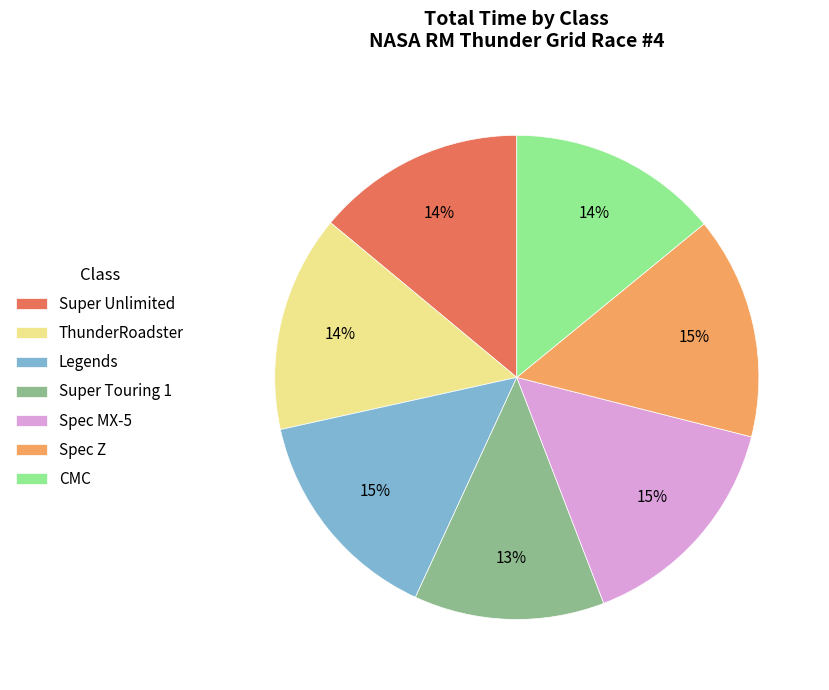

Between Super Touring 1 and Spec Z, which is larger?

Spec Z